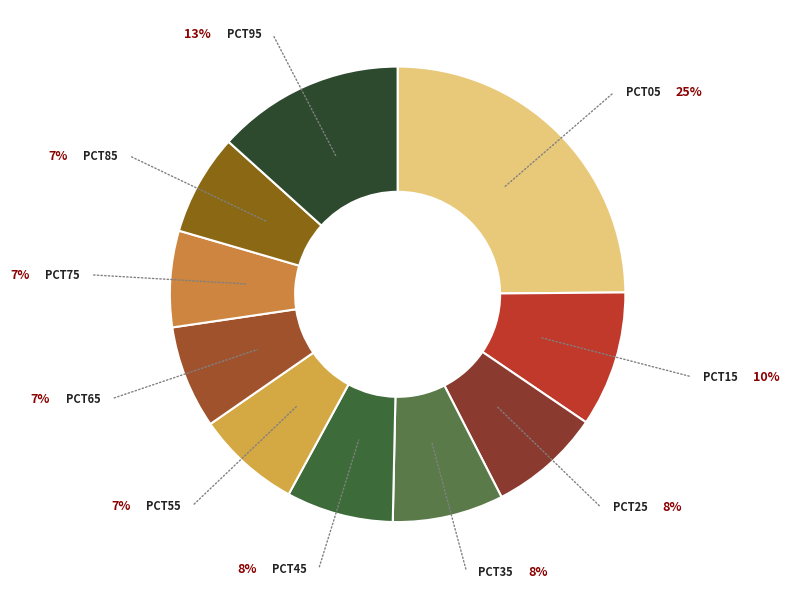

Count the number of slices in the pie.

10